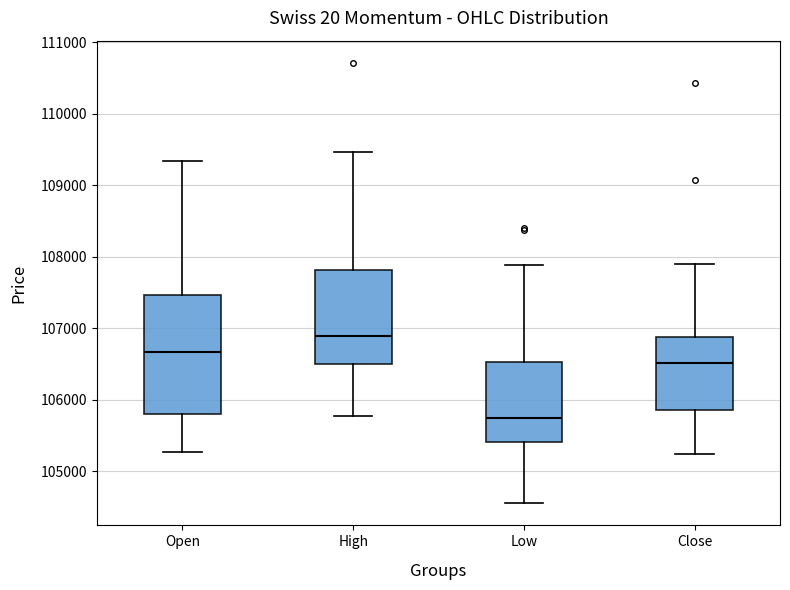

Reading left to right, read every box against the y-axis: the position of its median line, the range the box covers, and the ends of its whiskers. The values are not printed on the chart, so give them approximately, as read against the axis.

Open: median 106700, box 105800 to 107500, whiskers 105300 to 109300
High: median 106900, box 106500 to 107800, whiskers 105800 to 109500
Low: median 105700, box 105400 to 106500, whiskers 104500 to 107900
Close: median 106500, box 105800 to 106900, whiskers 105200 to 107900